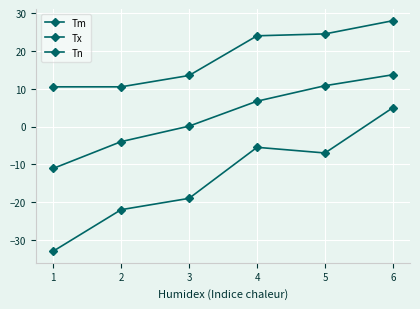

What is the lowest value of the Tn series?

-33.0